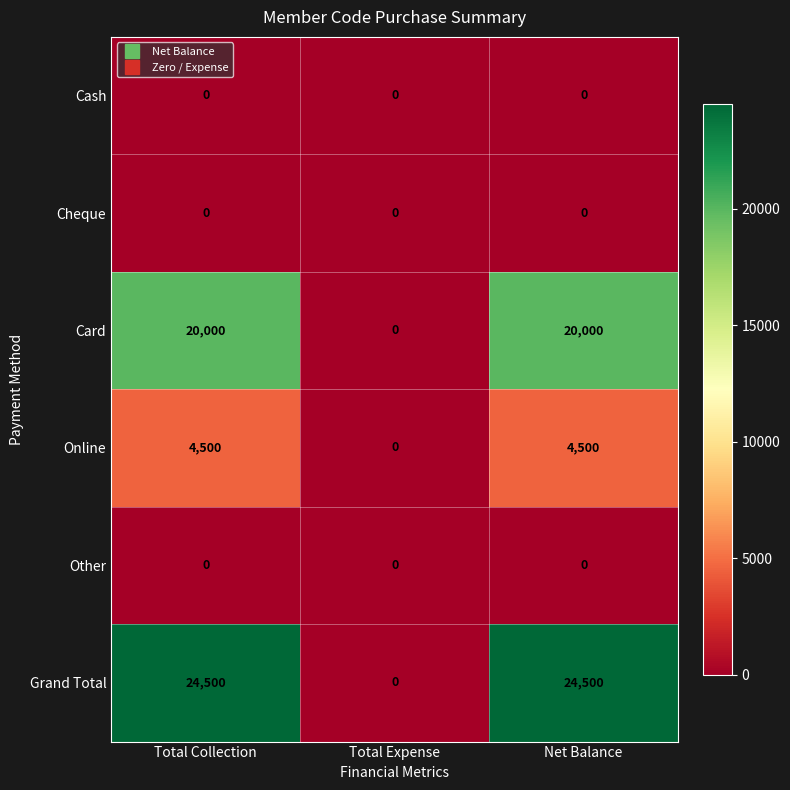

What is the total value across all series at Net Balance?

49000